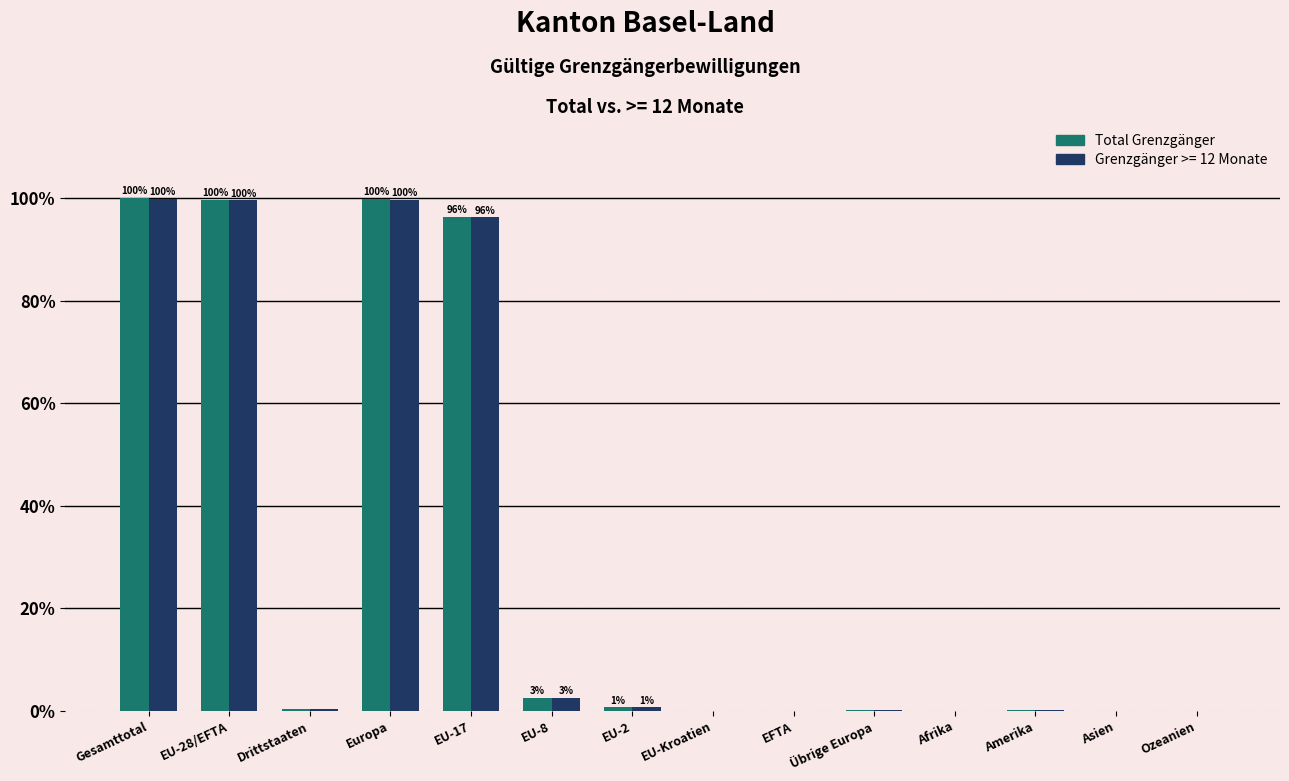

The Total Grenzgänger series shows 2.6 at EU-8. True or false?

True